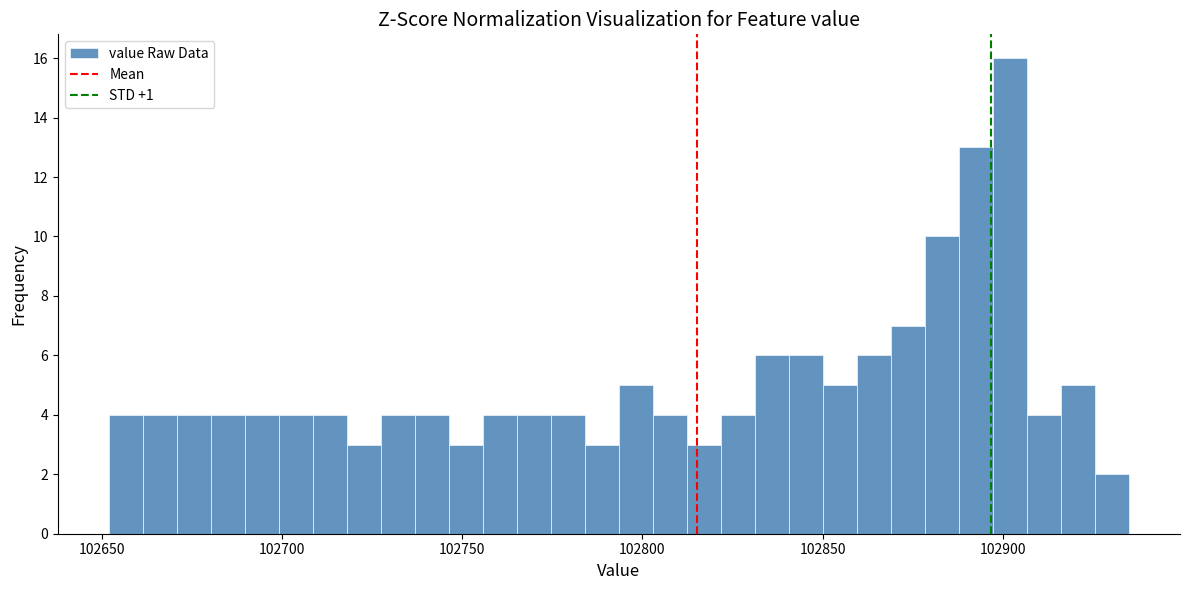

Around what value on the x-axis is the tallest bar? Give the approximate position of its centre, as read against the axis.

102900